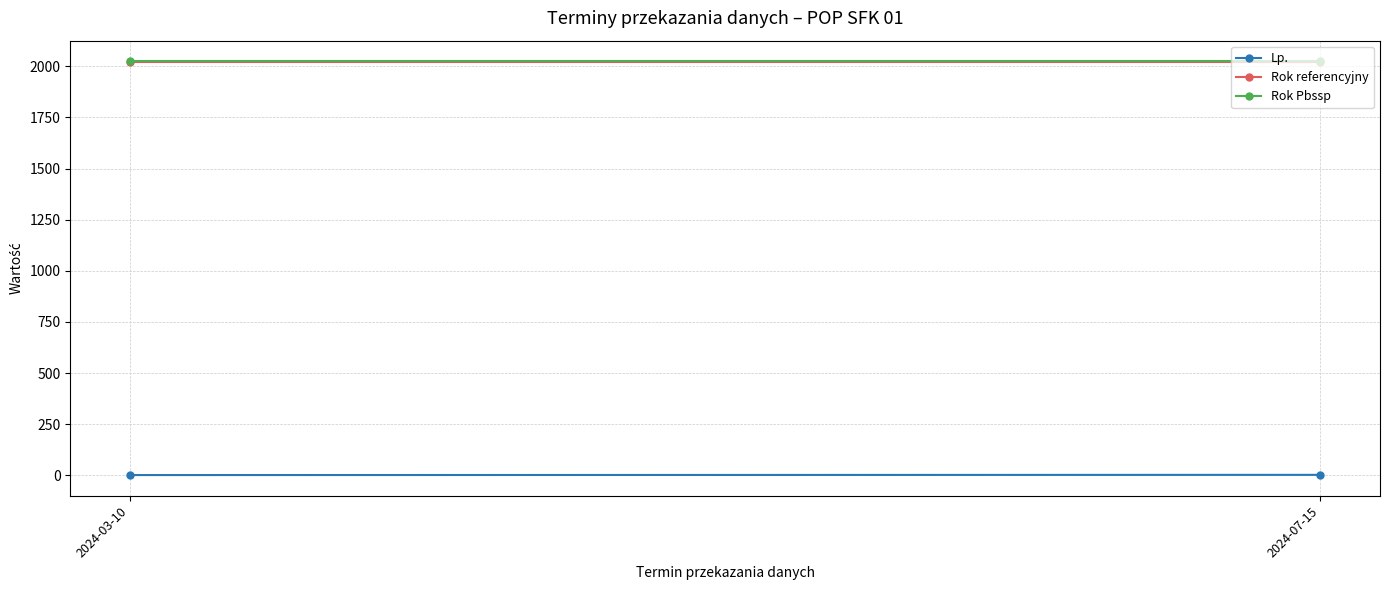

What is the spread (max minus min) of values at 2024-07-15?

2022